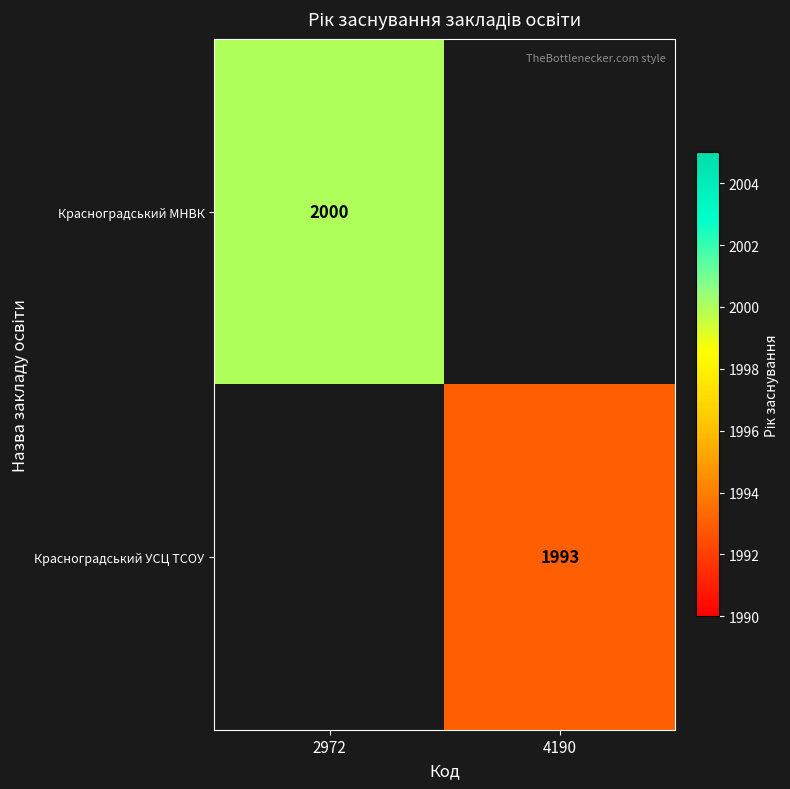

The Красноградський УСЦ ТСОУ series shows 2643 at 4190. True or false?

False